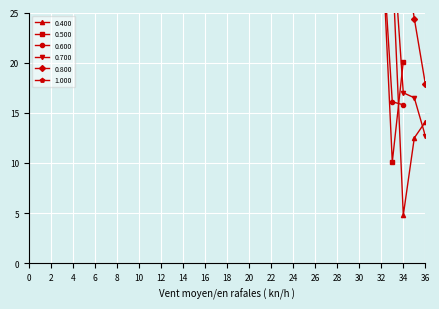

Which series changed the most between 10 and 31?

0.400